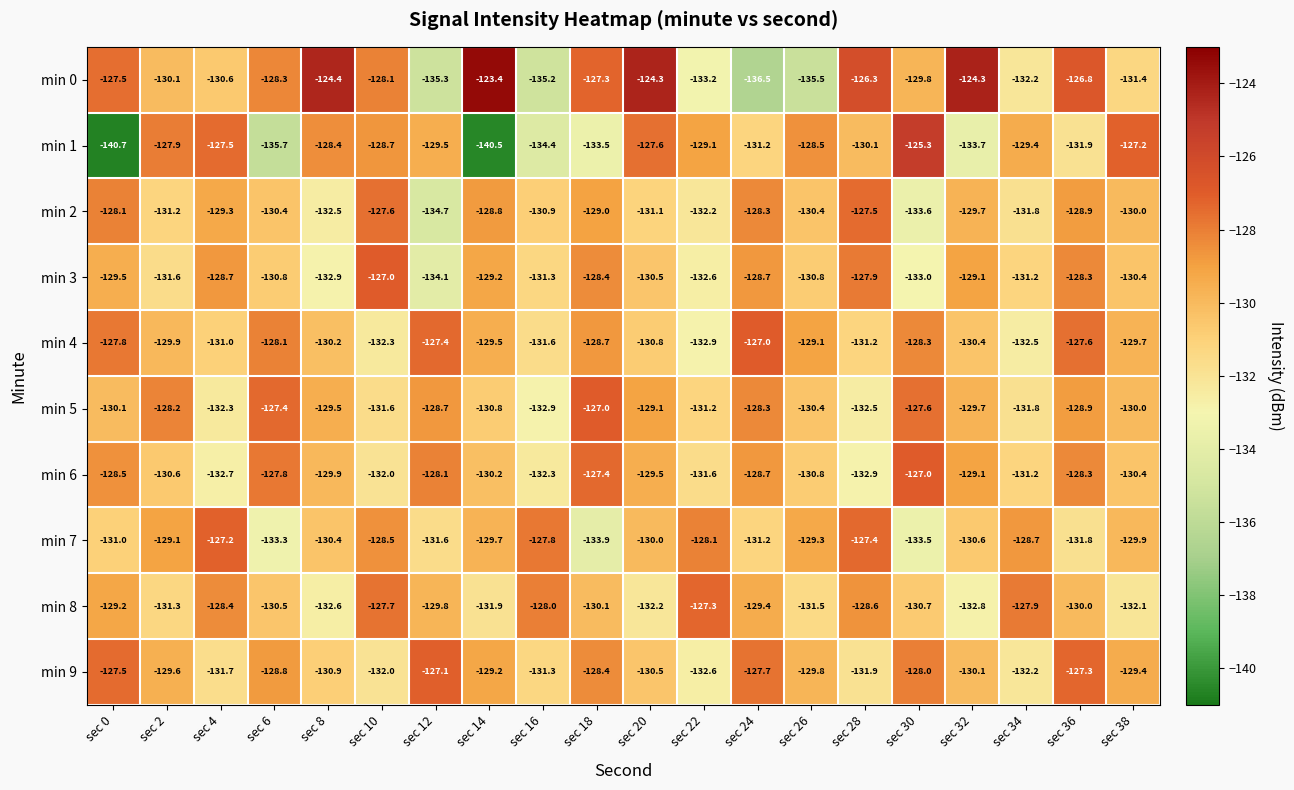

How many distinct data groups are displayed?

10